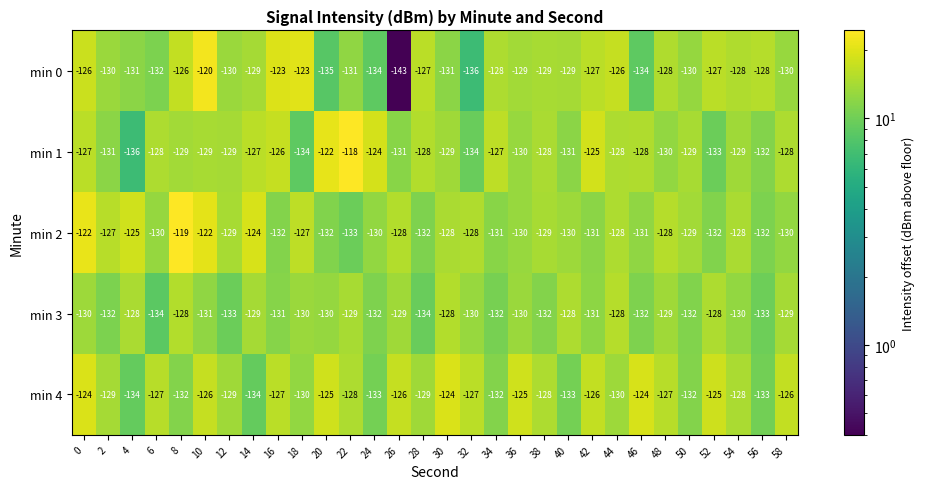

Where does the min 3 series first go above -130?

4